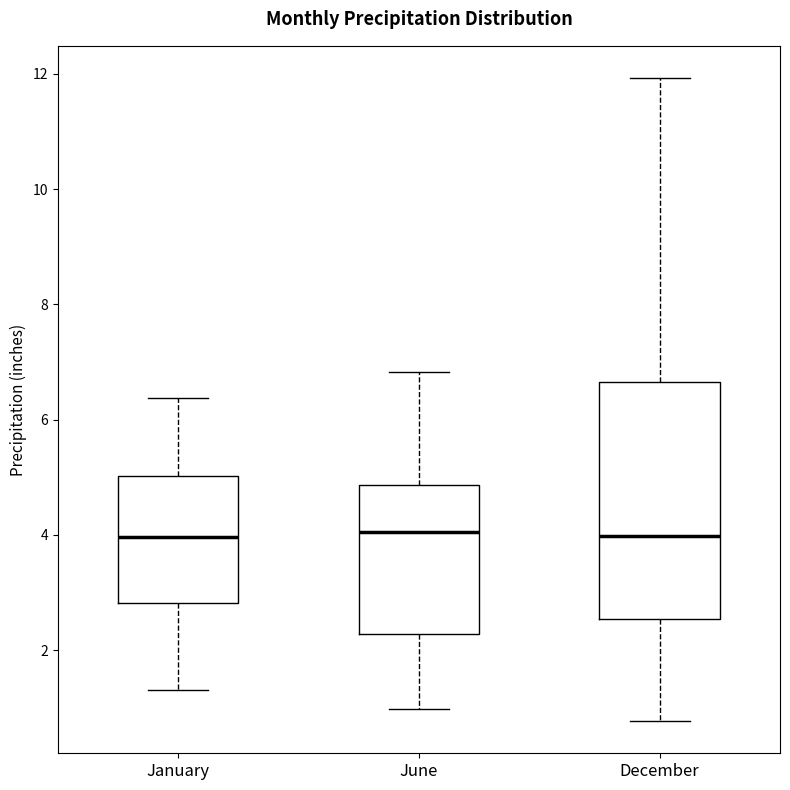

Reading left to right, transcribe this box plot: for each box, give where its median line is, the range the box spans, and where its two whiskers end, as read against the y-axis. The values are not printed on the chart, so give them approximately, as read against the axis.

January: median 4.0, box 2.8 to 5.0, whiskers 1.4 to 6.4
June: median 4.0, box 2.2 to 4.8, whiskers 1.0 to 6.8
December: median 4.0, box 2.6 to 6.6, whiskers 0.8 to 12.0